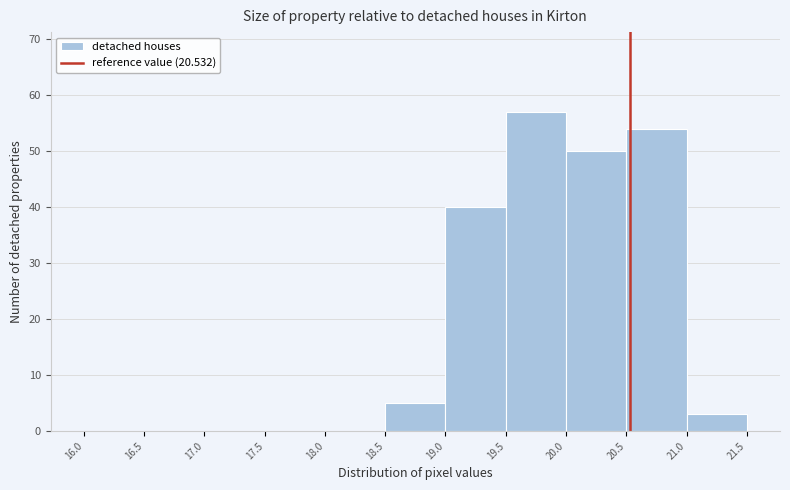

How tall is the bar that spans 20.5 to 21.0 on the x-axis? The values are not printed on the chart, so give them approximately, as read against the axis.

54